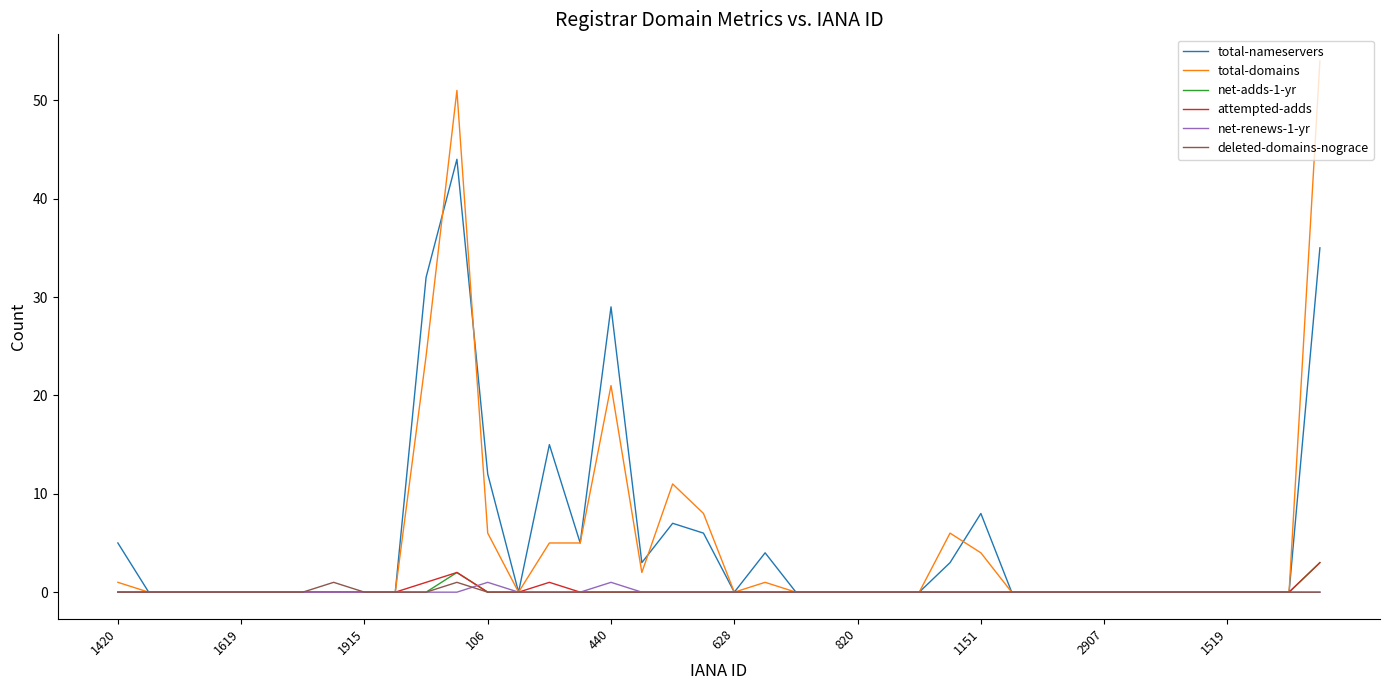

Which series has the largest range (max minus min)?

total-domains